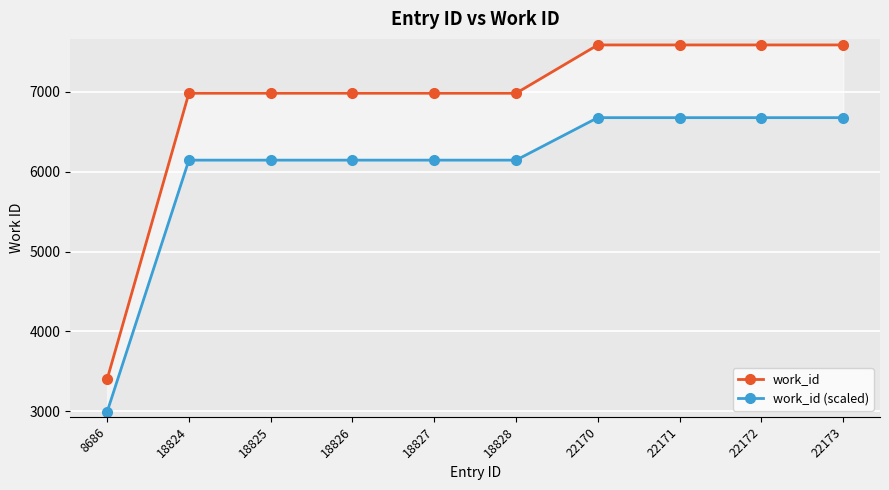

True or false: work_id has more than 0 interior local peaks.

False